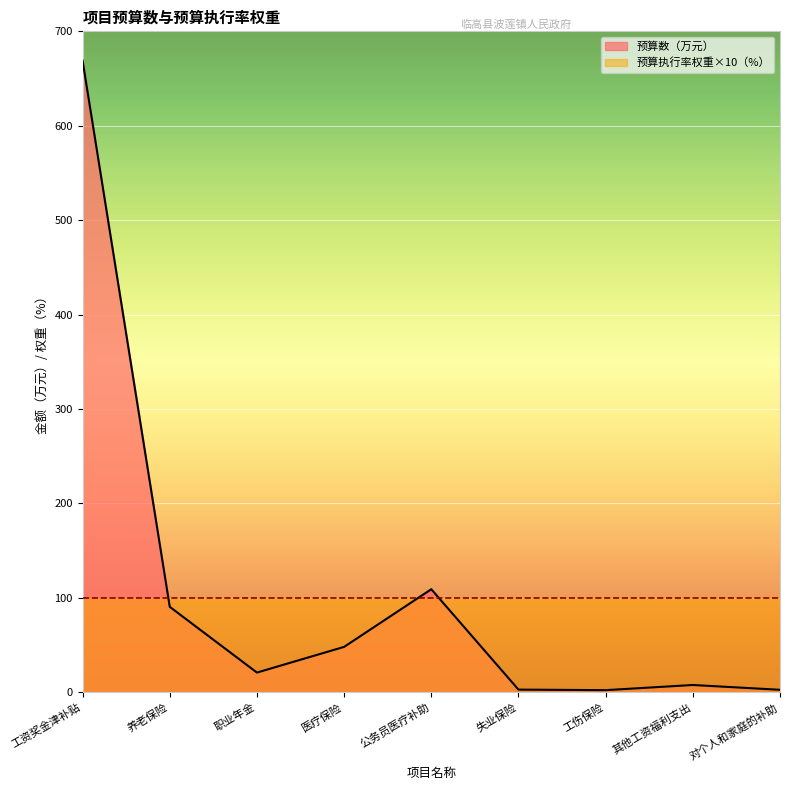

Reading left to right, what are all the values shown in this chart?

工资奖金津补贴=669.1	养老保险=90.5	职业年金=20.9	医疗保险=48.1	公务员医疗补助=109.1	失业保险=2.8	工伤保险=2.3	其他工资福利支出=7.7	对个人和家庭的补助=2.6